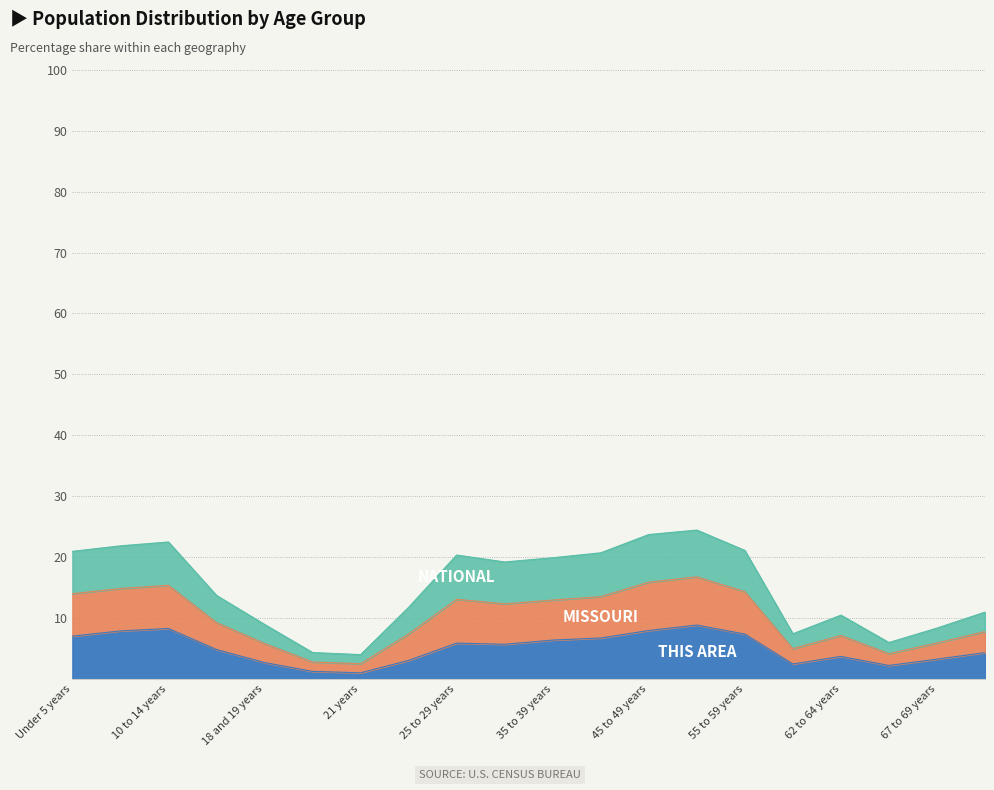

How many series are shown in this chart?

3